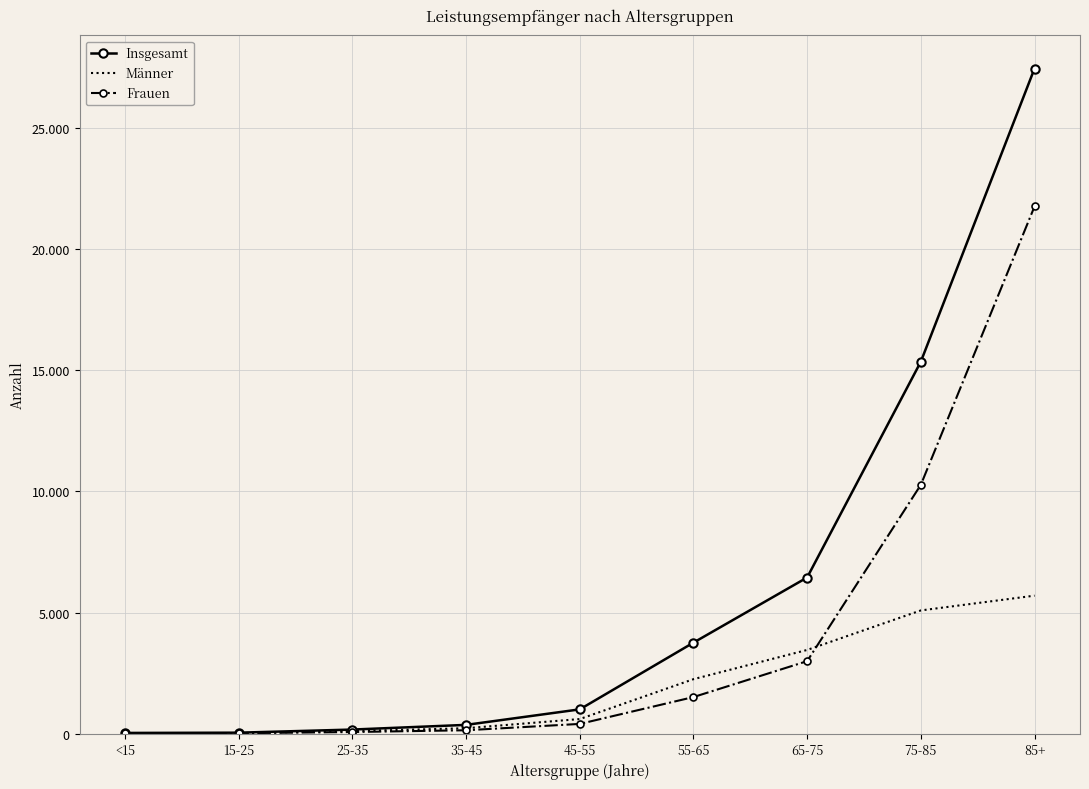

What is the spread (max minus min) of values at <15?

17